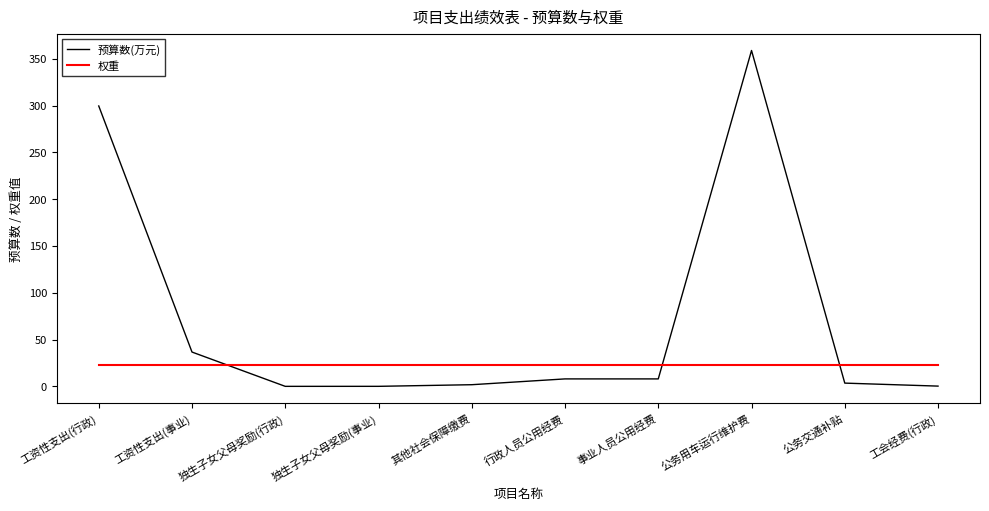

True or false: 权重 has a value of 22.5 at 公务用车运行维护费.

True